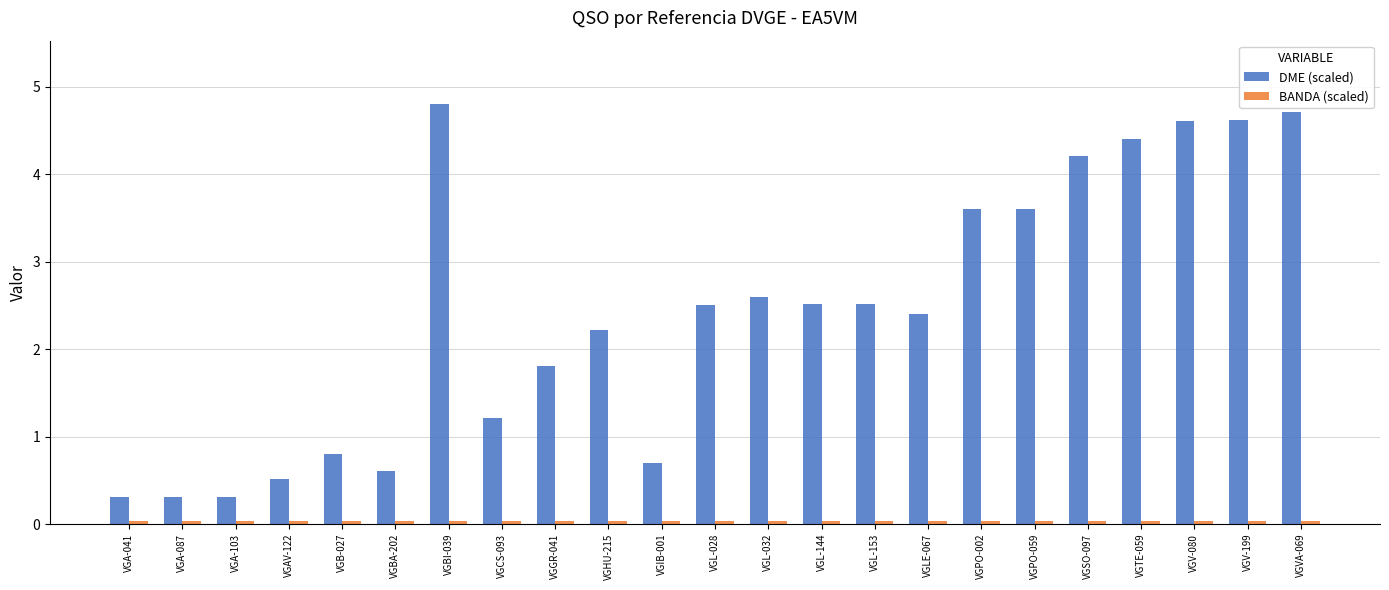

What is the sum of the DME (scaled) values at VGLE-067 and VGIB-001?

3.1